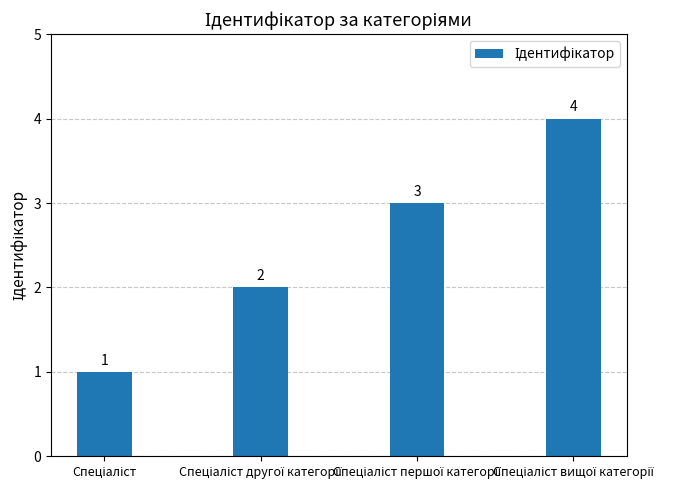

What is the maximum value shown in the chart?

4